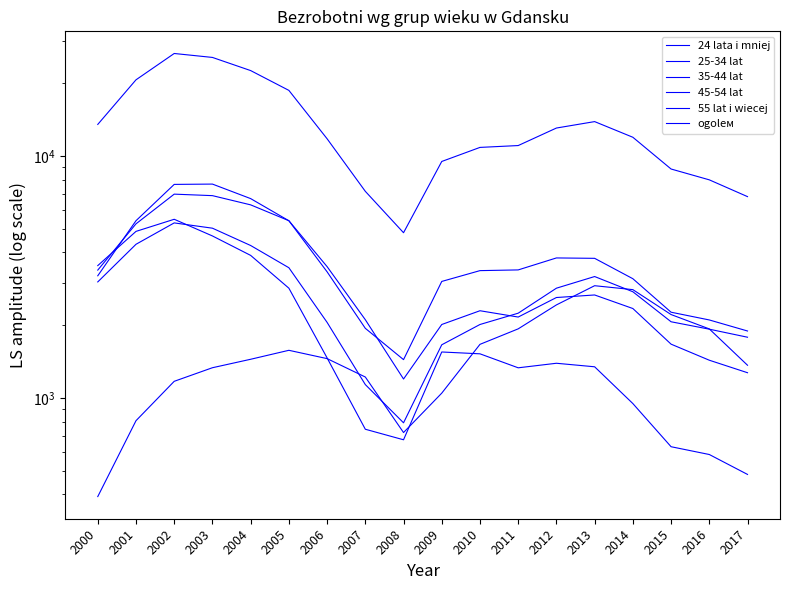

Rank the series by their maximum value, from lowest to highest.

55 lat i wiecej, 35-44 lat, 24 lata i mniej, 45-54 lat, 25-34 lat, ogolем